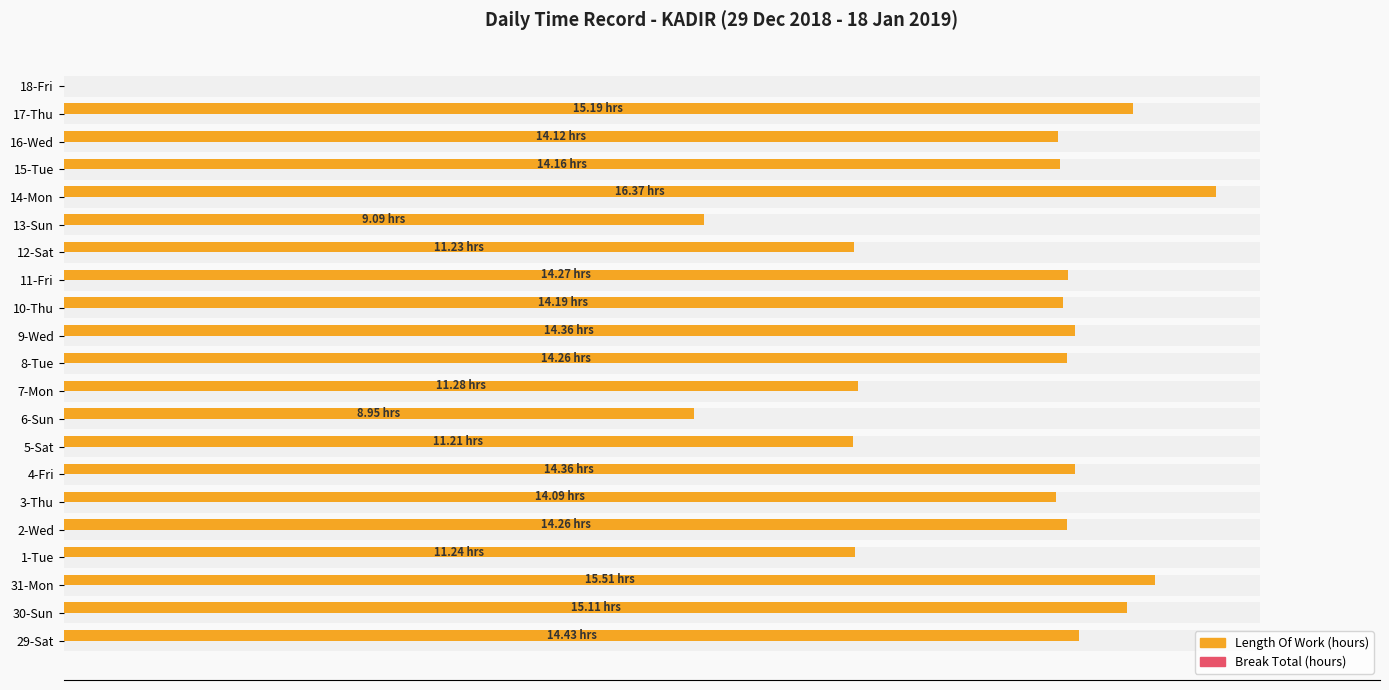

How many groups of bars are there?

21